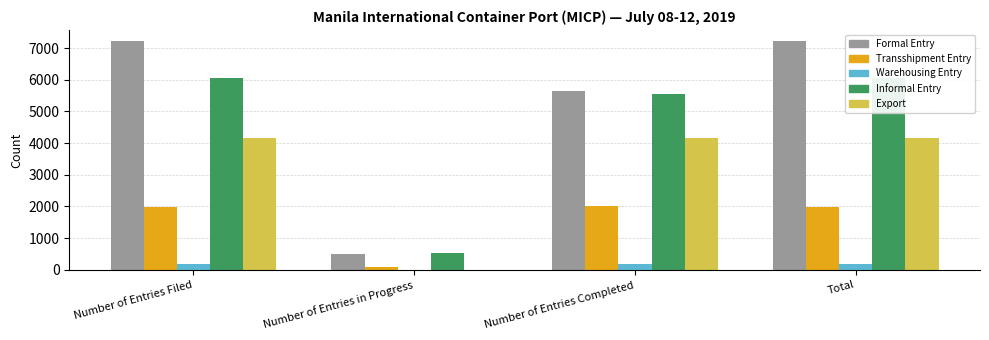

Rank the categories by Export value from highest to lowest.

Number of Entries Filed, Number of Entries Completed, Total, Number of Entries in Progress